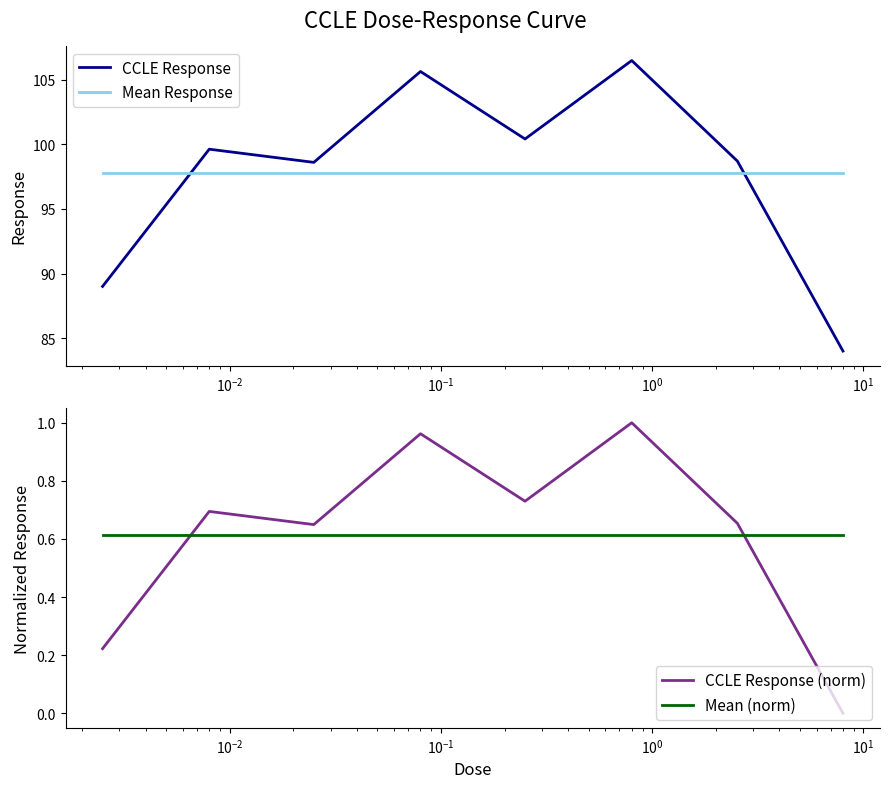

How many intersections are there between CCLE Response and Mean Response?

2